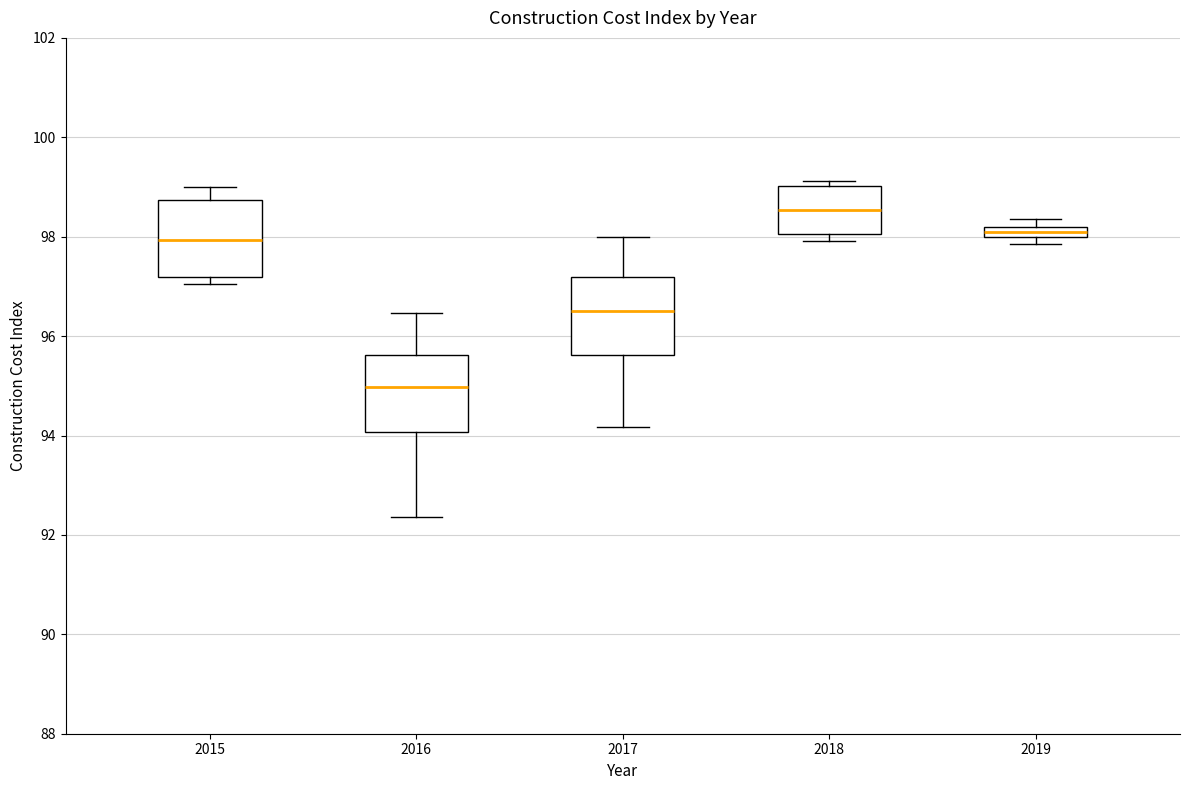

Where does the upper whisker of the box at x = 2016 end on the y-axis? The values are not printed on the chart, so give them approximately, as read against the axis.

96.4